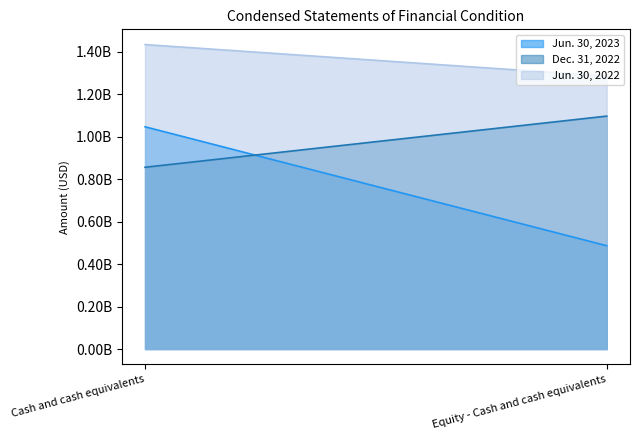

What is the label of the 1st point from the left?

Cash and cash equivalents